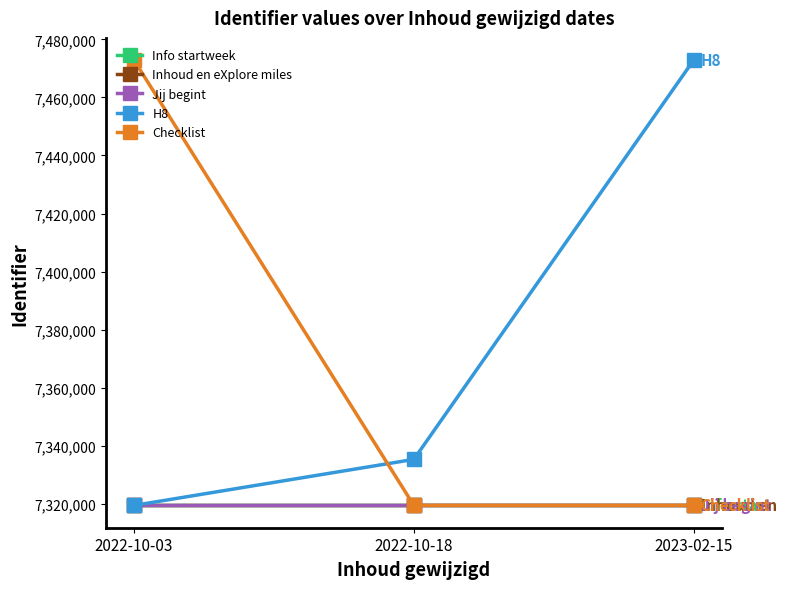

Is the value of Jij begint at 2023-02-15 greater than the value of H8 at 2022-10-18?

No